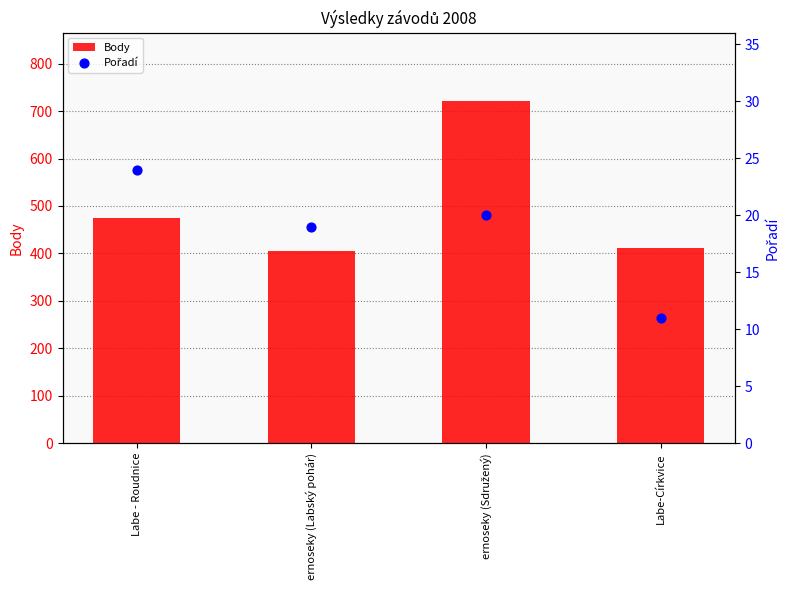

Which series reaches the maximum Y coordinate?

Body